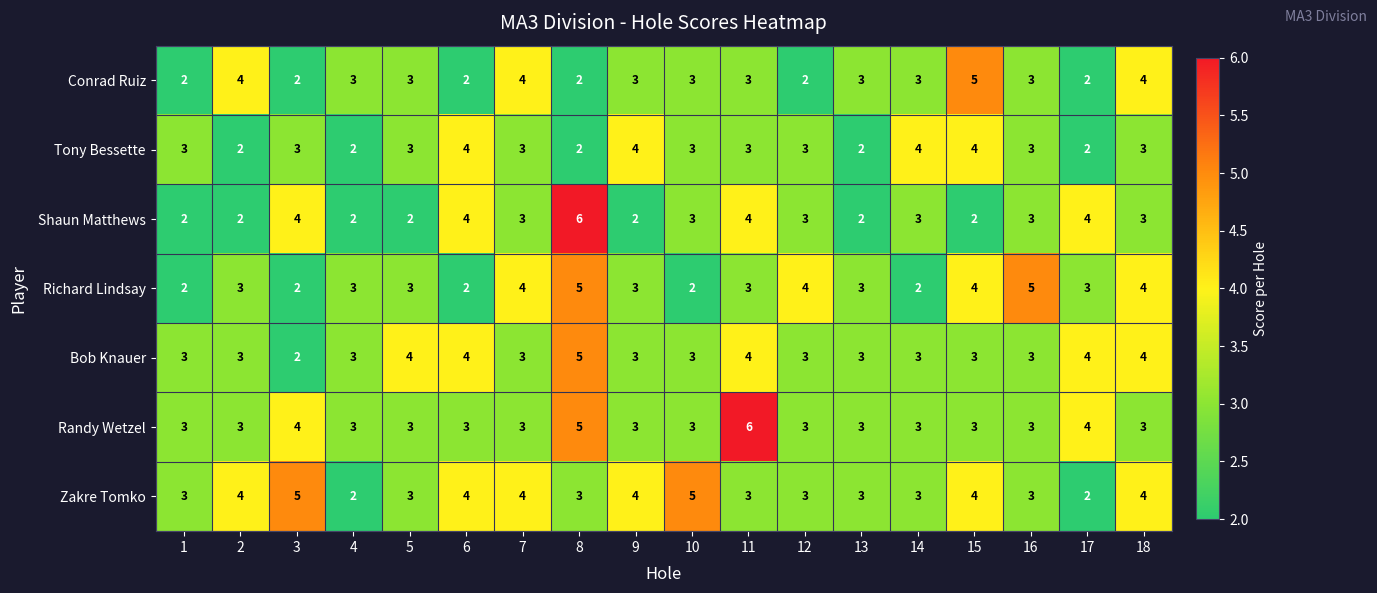

Which category has the highest value in the Randy Wetzel series?

11